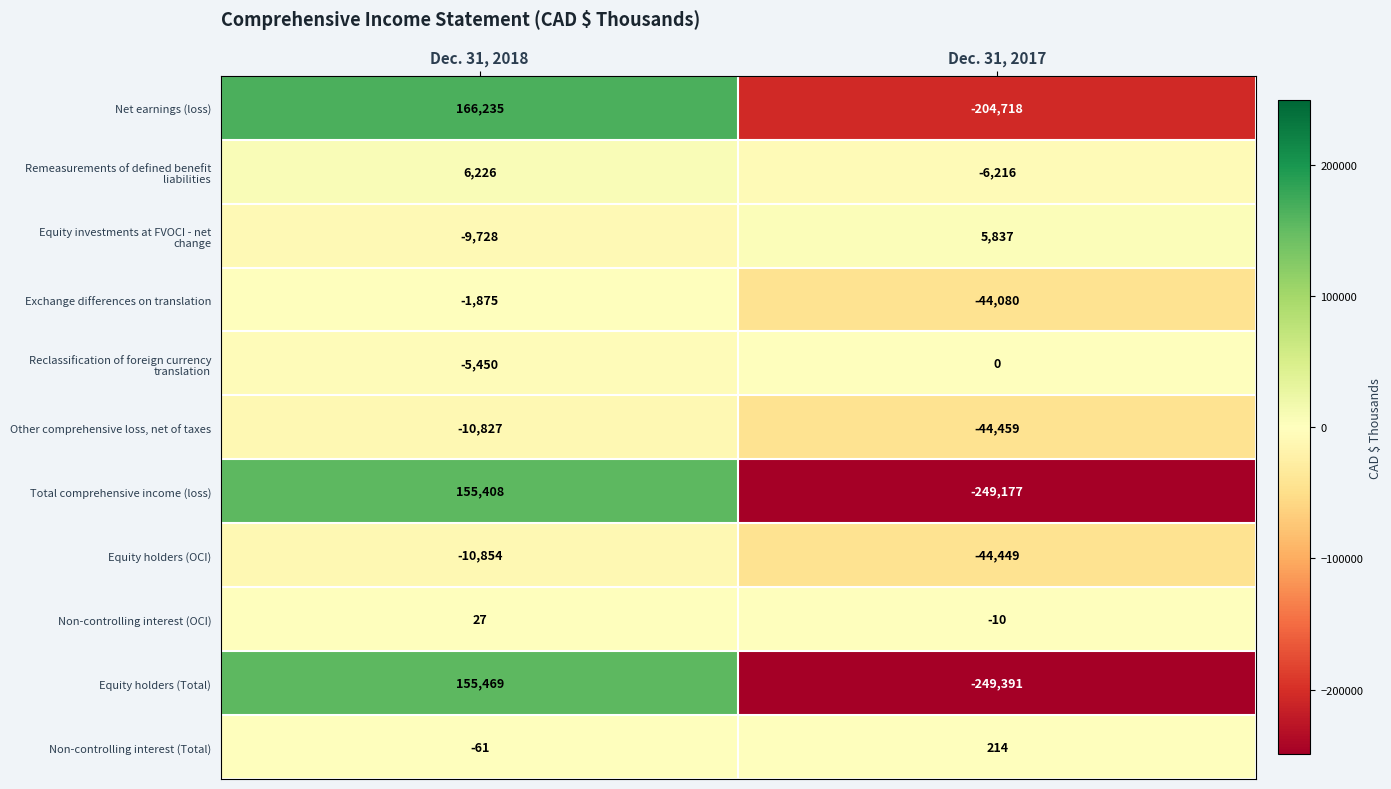

True or false: Equity holders (OCI) has a value of -10854 at Dec. 31, 2018.

True